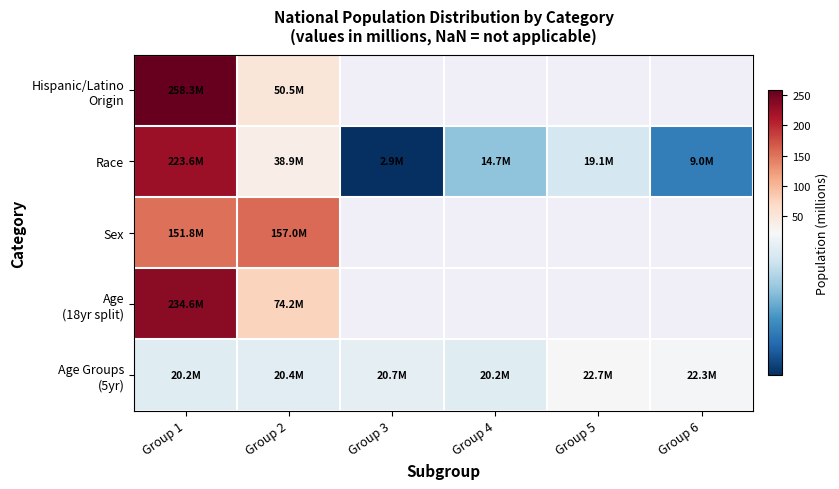

Which category has the highest value in the Race series?

Group 1